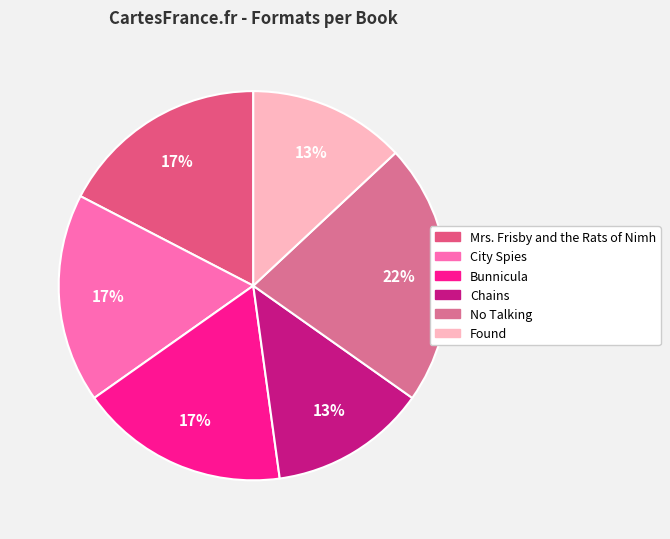

How many segments does this pie chart have?

6